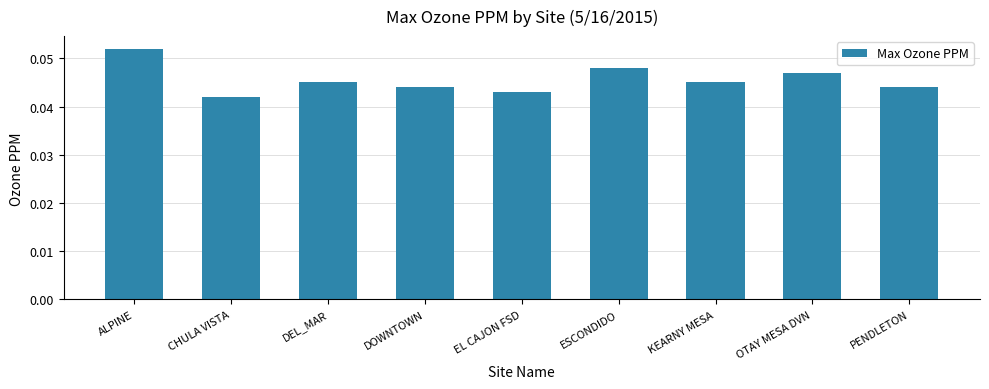

Between CHULA VISTA and ESCONDIDO, which is larger?

ESCONDIDO